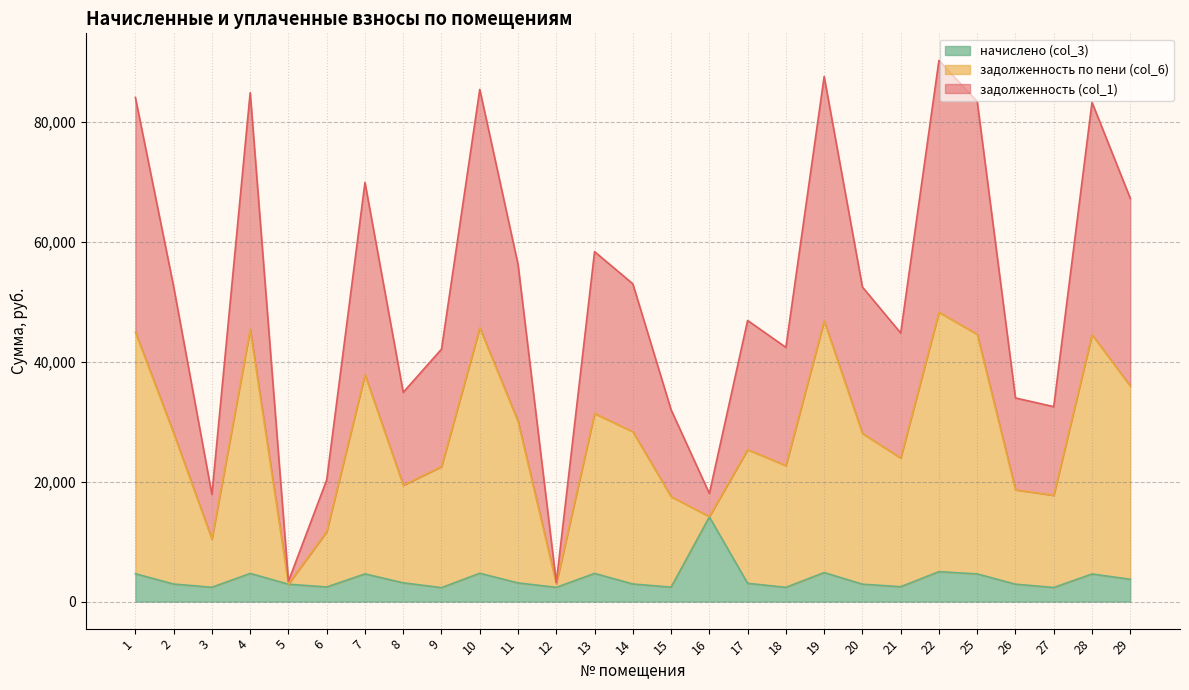

Does the chart display data point markers on the line(s)?

No